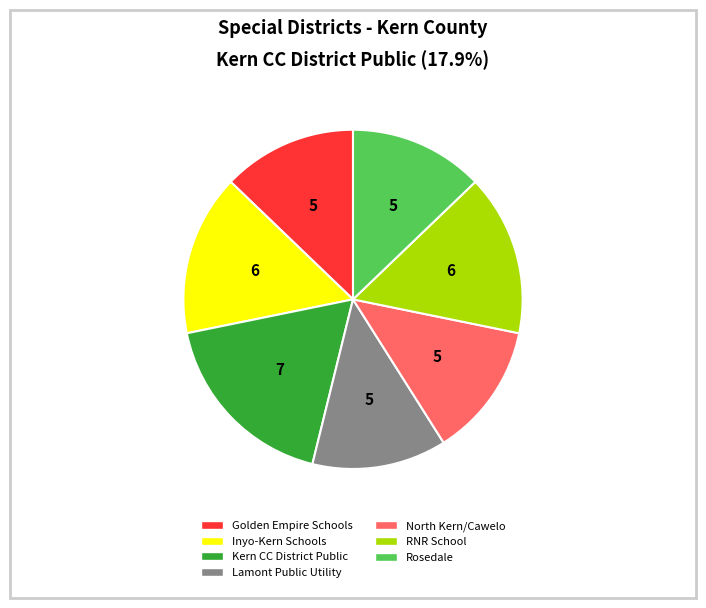

Does any single category account for the majority?

No